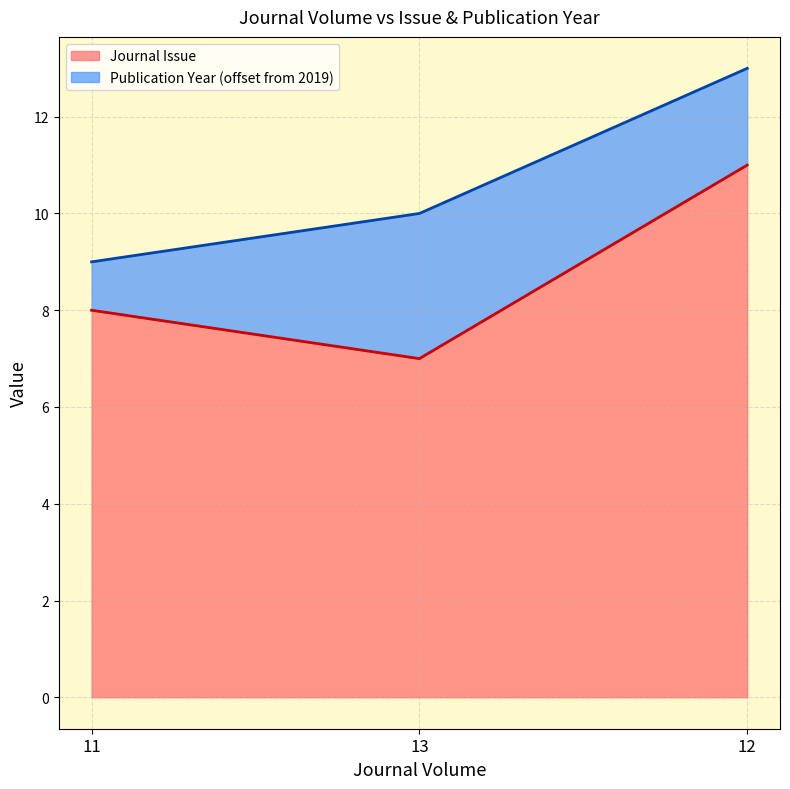

What value does the data have at 12?

11